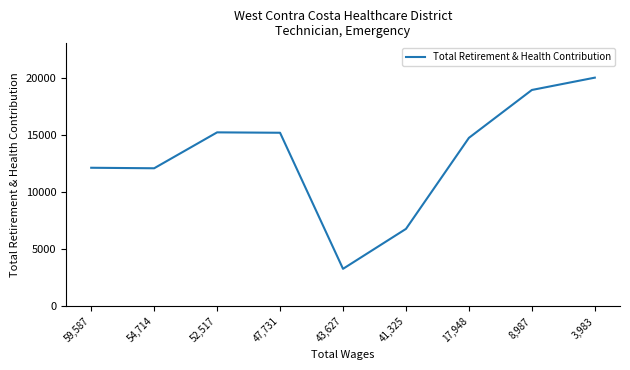

How many interior local peaks (higher than both neighbors) does the data have?

1